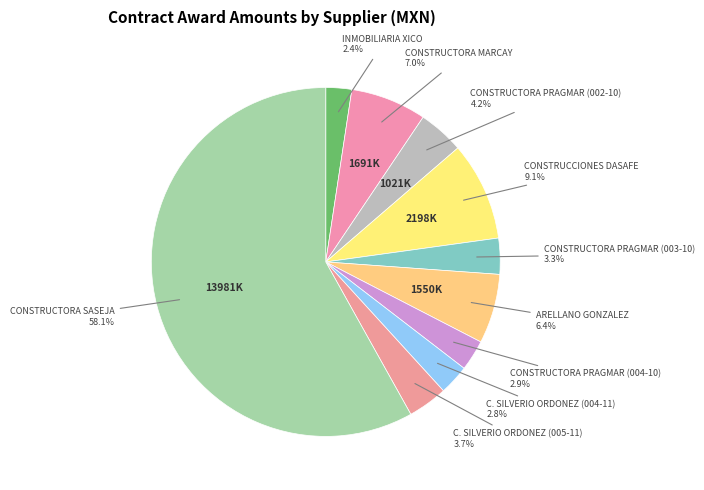

What is the total percentage of C. SILVERIO ORDONEZ (005-11) and CONSTRUCTORA MARCAY?

10.7%